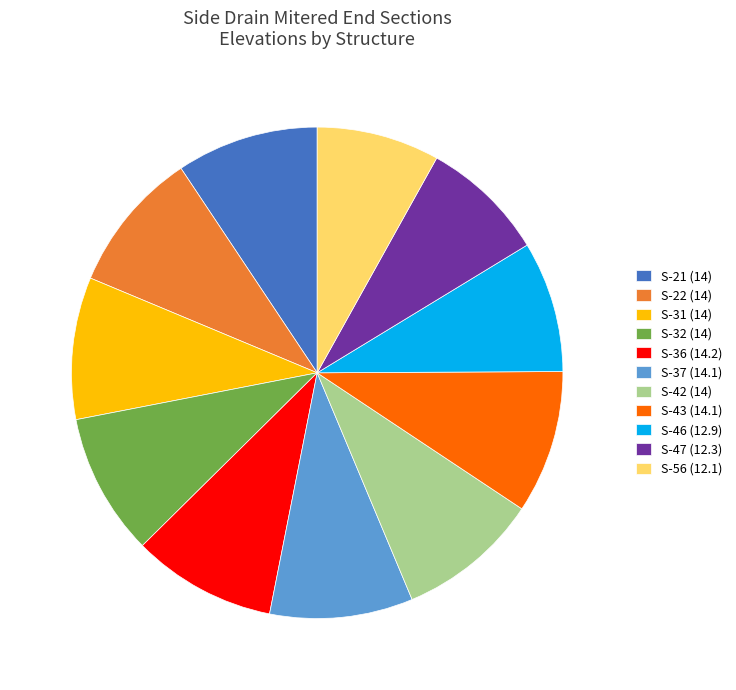

The S-21 (14) slice represents 9% of the pie. True or false?

True